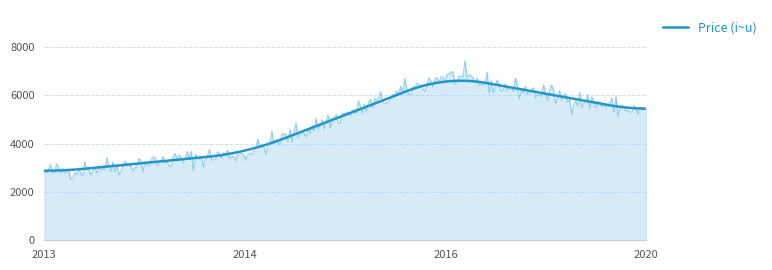

What value does the data have at 2013, to the nearest 50?

2800